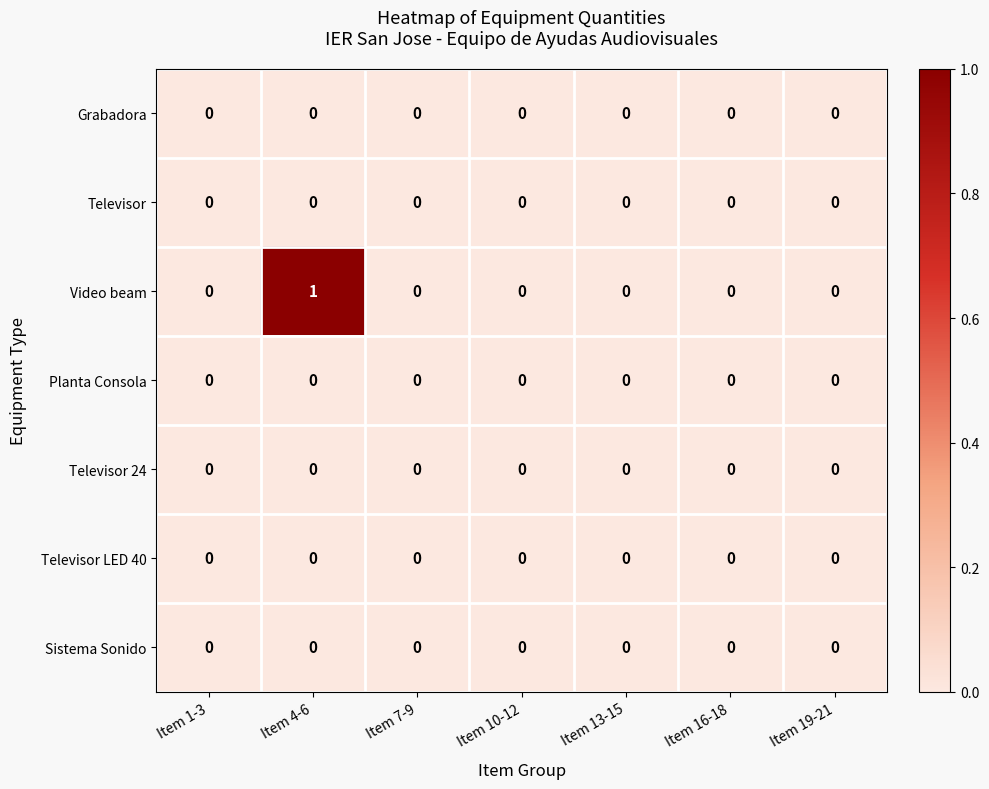

True or false: Televisor LED 40 has a value of 0 at Item 19-21.

True